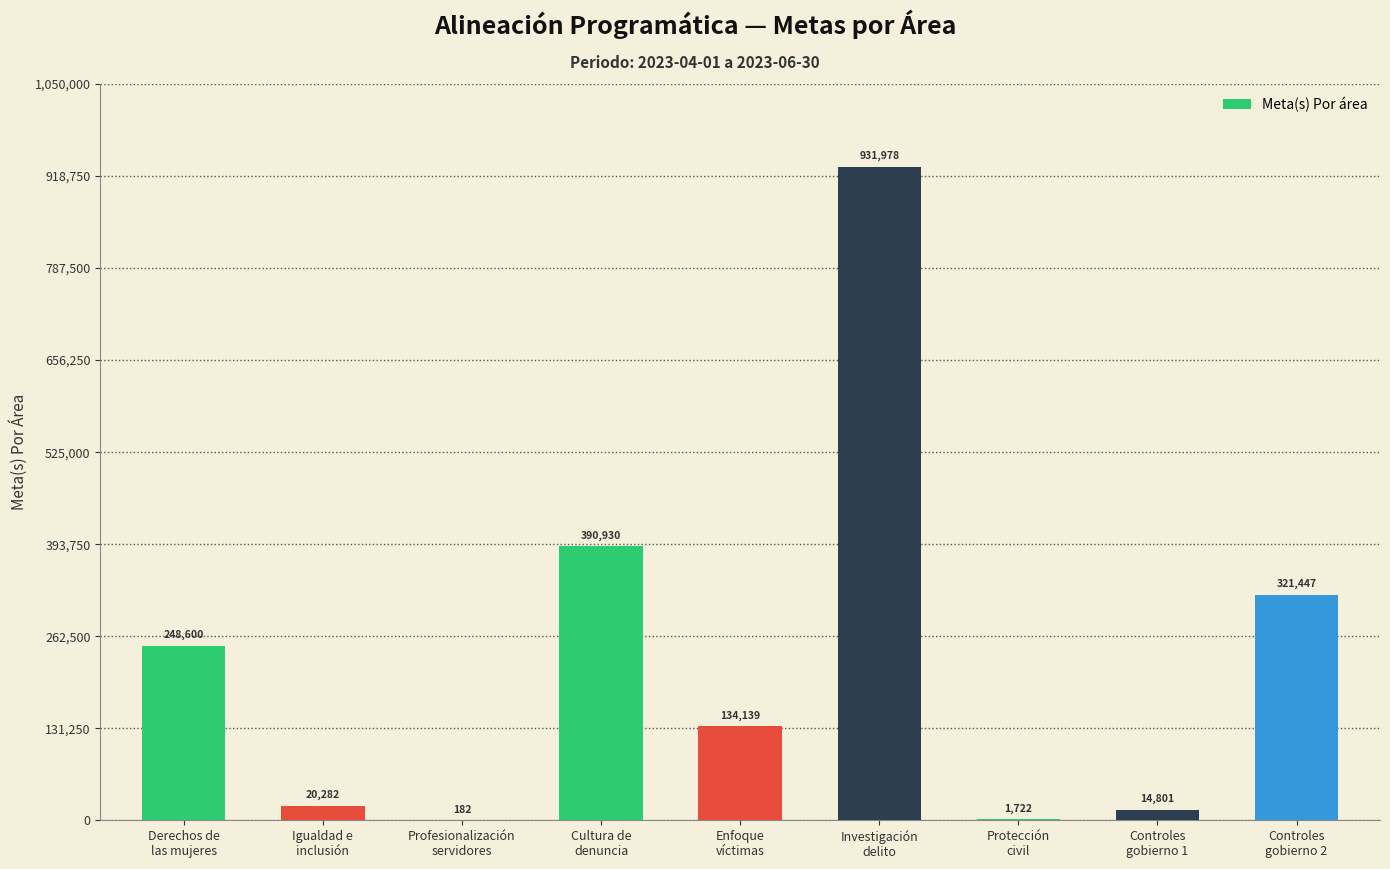

Approximately how many times larger is the value at Igualdad e
inclusión compared to Enfoque
víctimas?

0.2